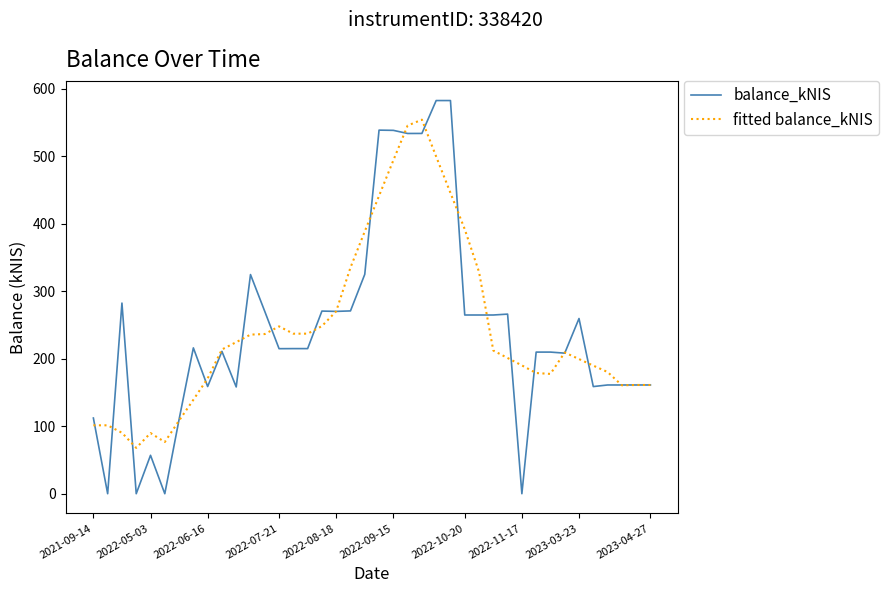

List the series in order of their peak value, highest first.

balance_kNIS, fitted balance_kNIS